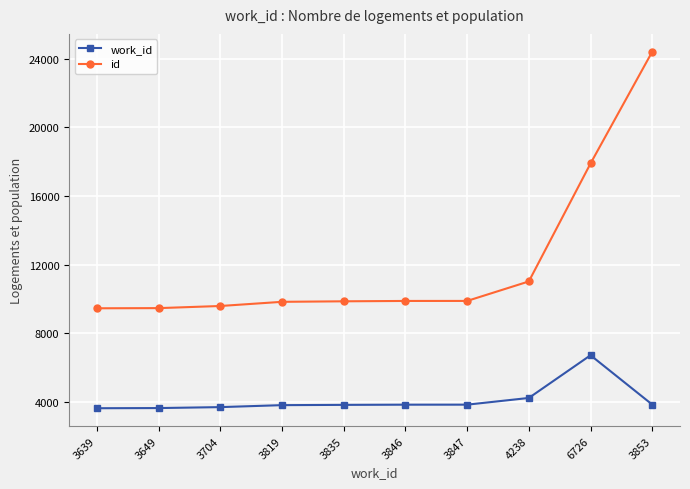

True or false: id and work_id intersect in this chart.

False